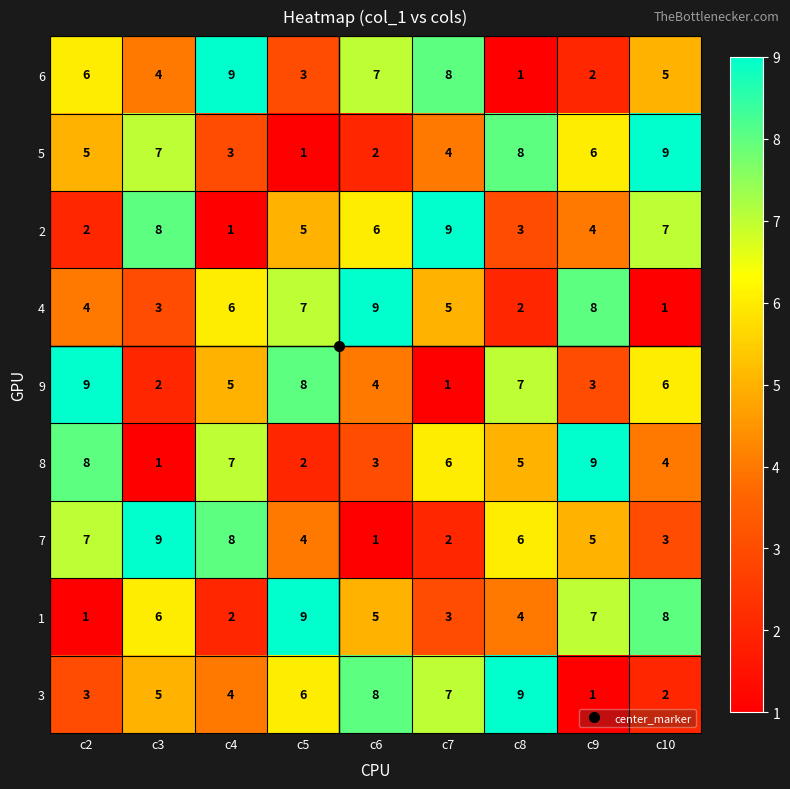

What is the spread (max minus min) of values at c4?

8